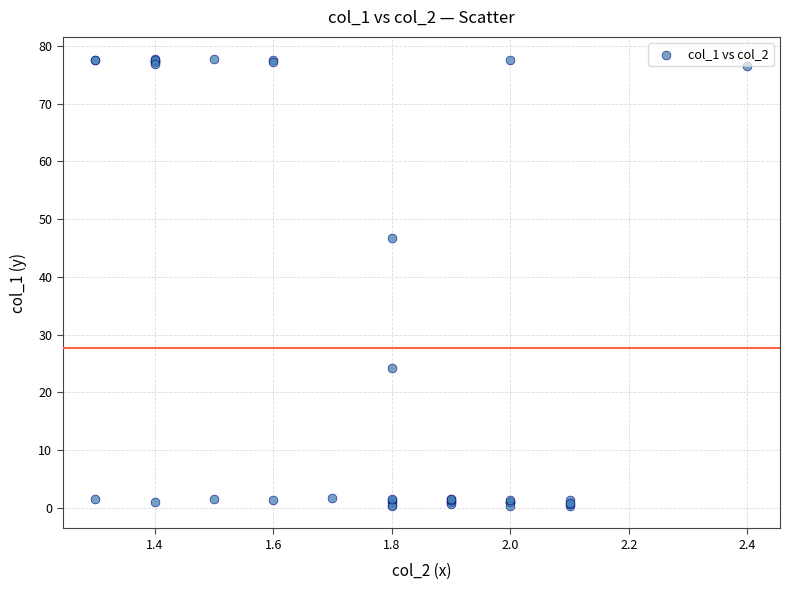

What Y value in the scatter plot is closest to 39?

46.8